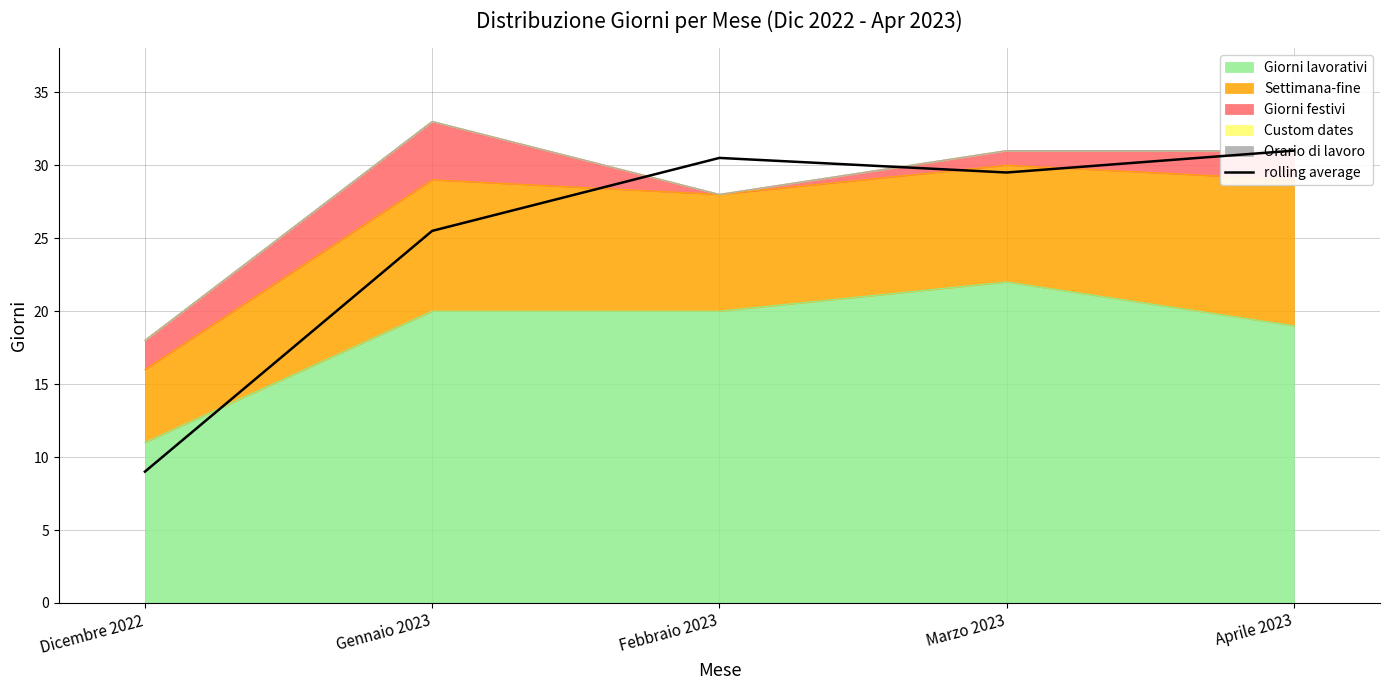

Approximately how many times larger is the value at Marzo 2023 compared to Aprile 2023?

1.0